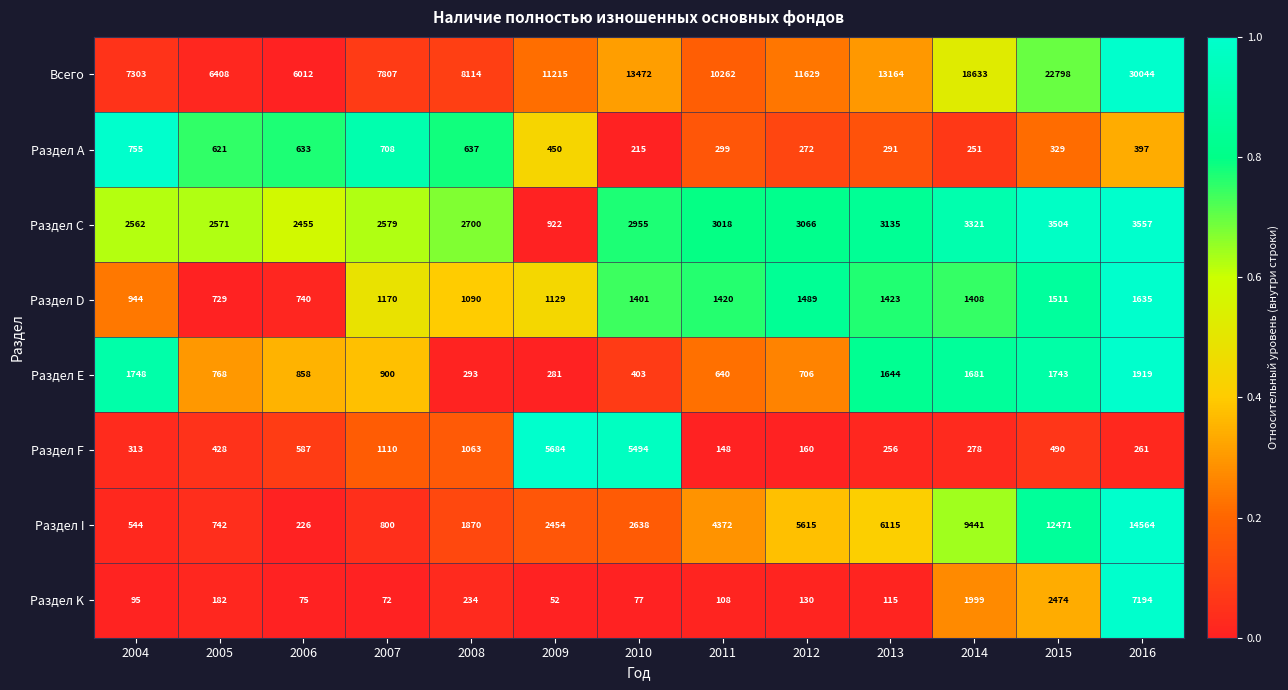

What is the average value of the Раздел D series?

1238